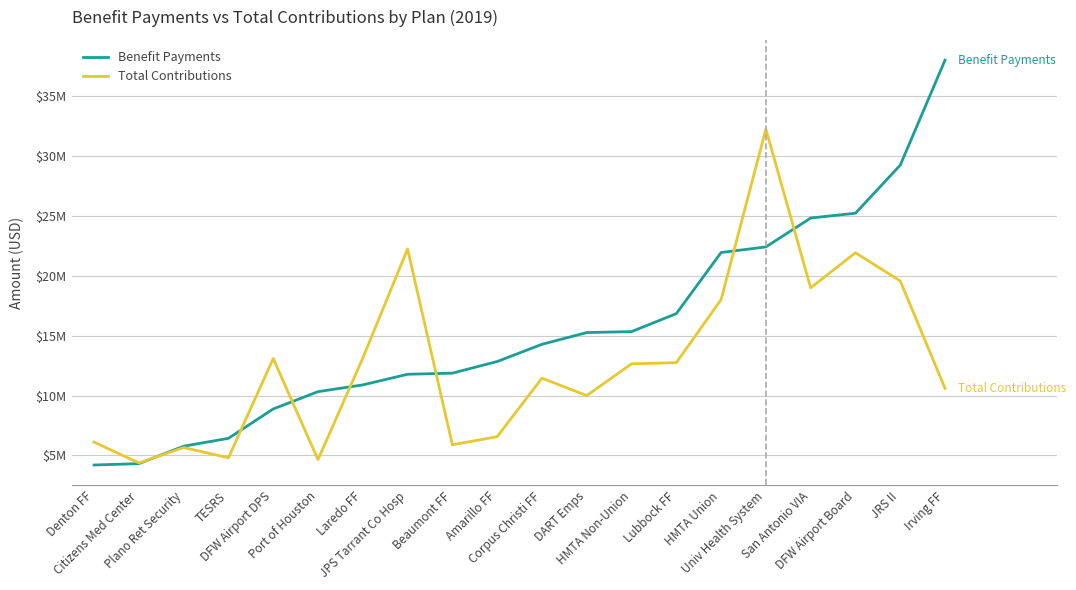

Where is Total Contributions nearest to the value 18303871?

HMTA Union